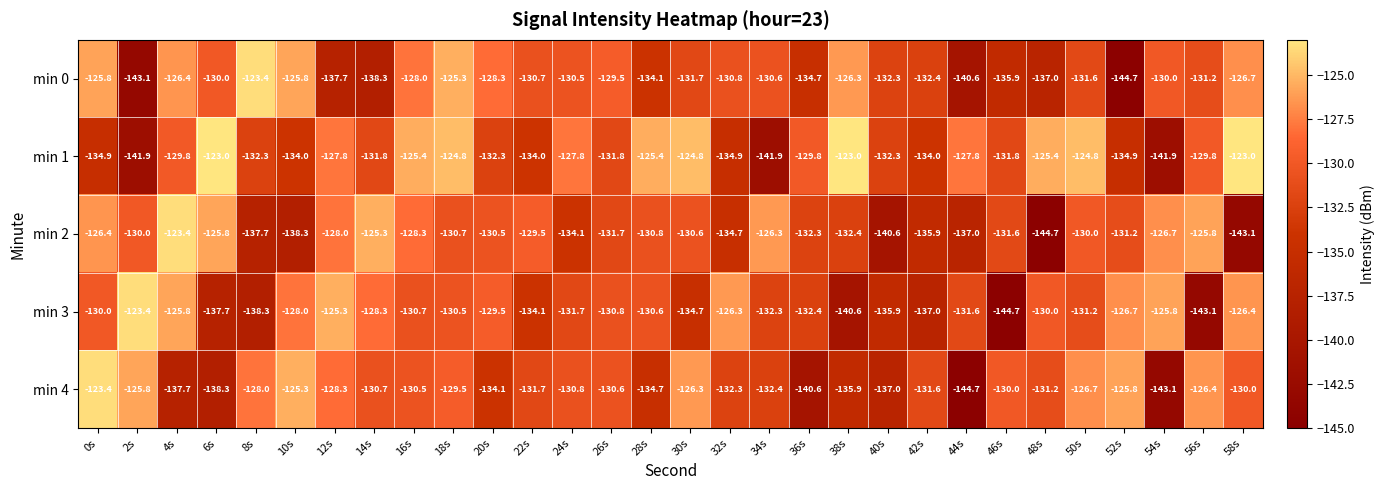

What is the sum of all min 0 values?

-3953.4